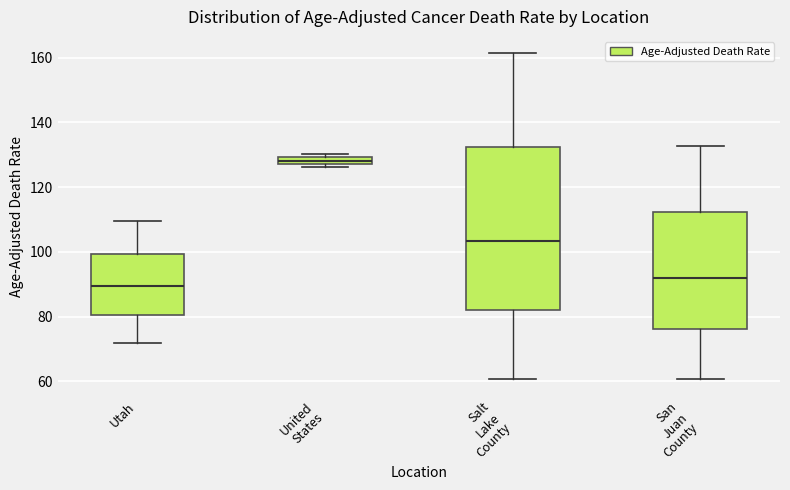

Comparing the boxes themselves (not the whiskers), which one is the tallest?

Salt Lake County